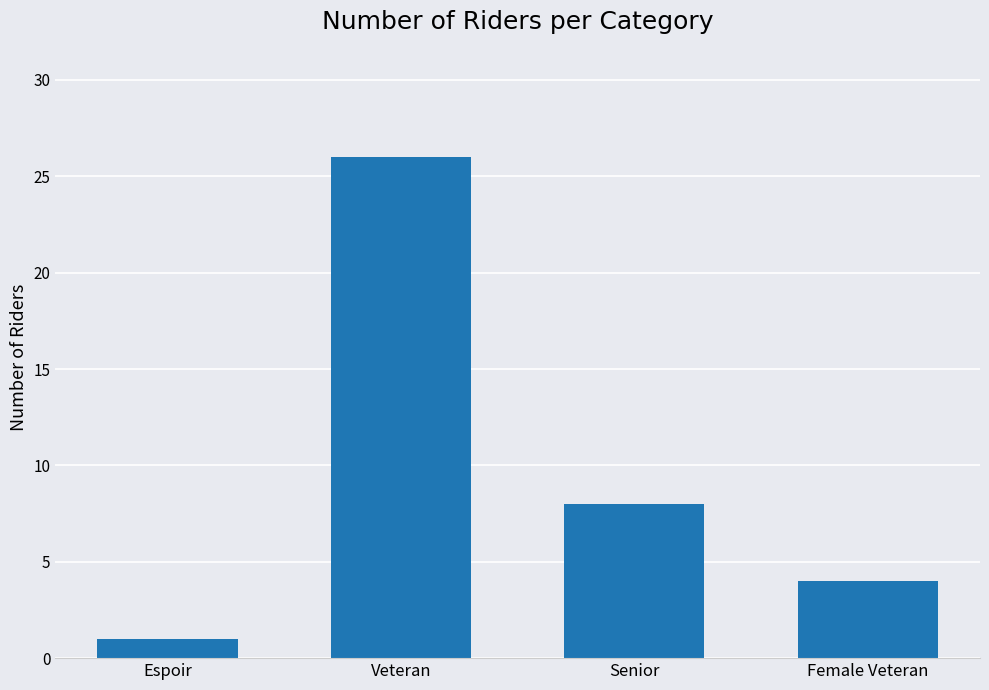

Count the values in the range 4 to 26.

3